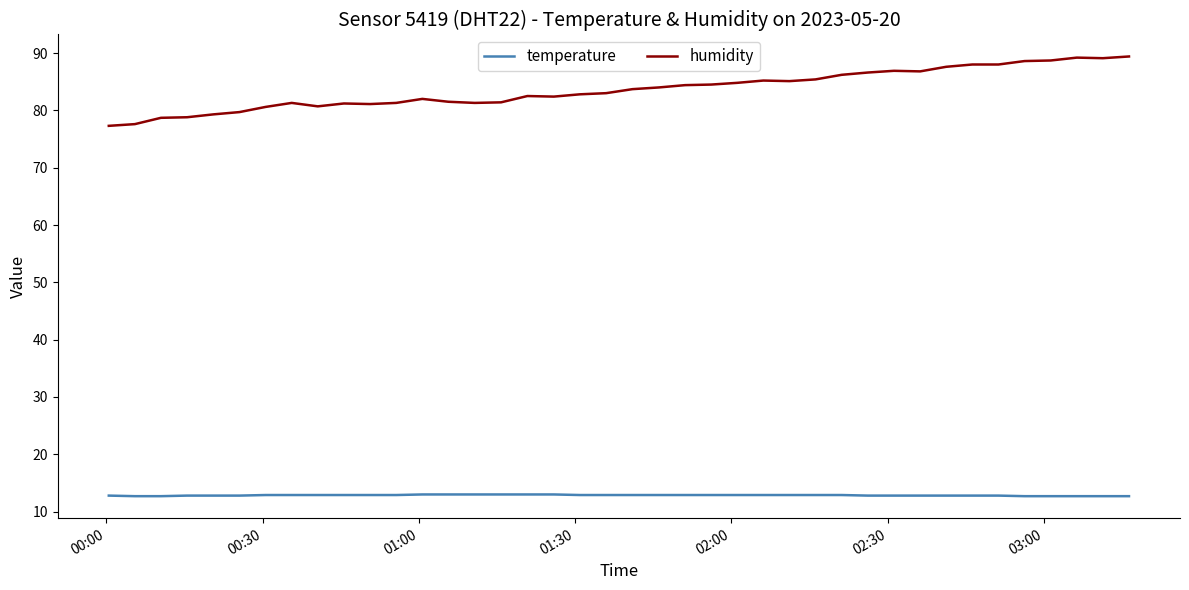

True or false: humidity and temperature cross at least once.

False